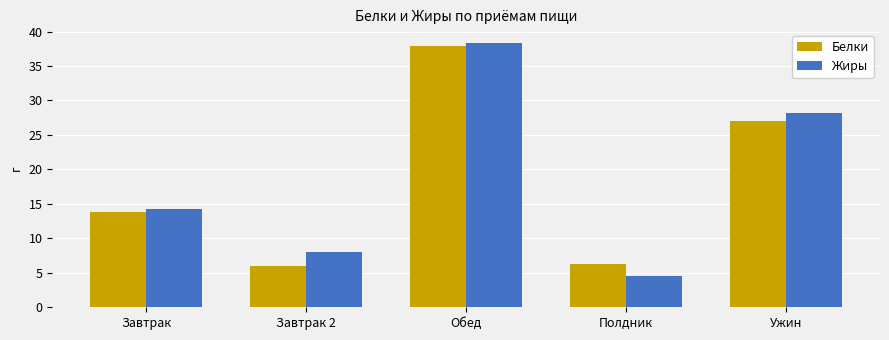

What is the approximate value of Жиры at Завтрак?

14.2